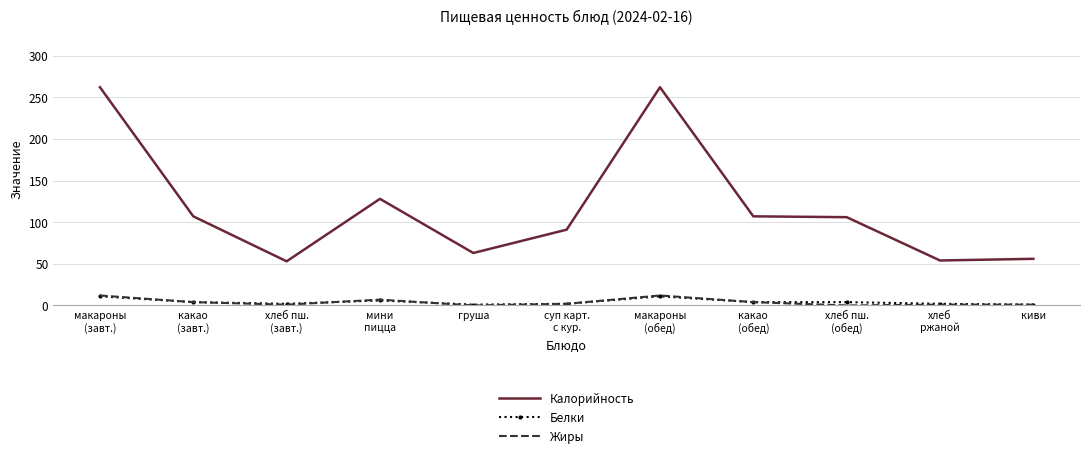

Count the Белки values in the range 2 to 6.

7